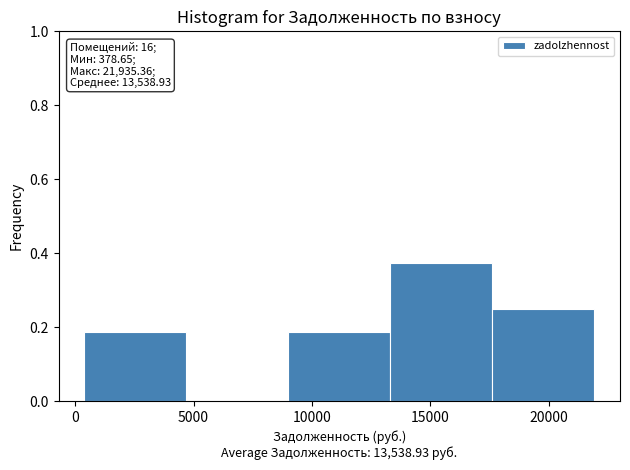

Which range on the x-axis has the tallest bar?

13500 to 17500